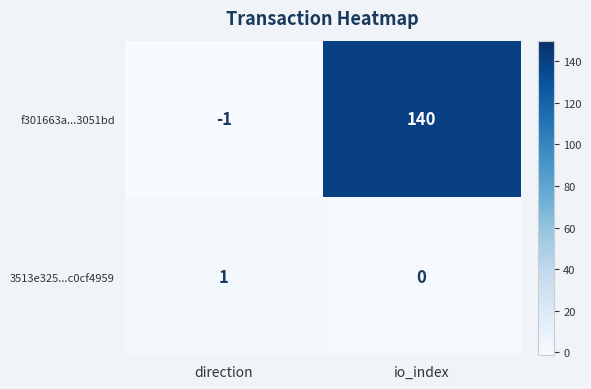

Reading left to right, list all the values displayed in this chart.

f301663a...3051bd: -1	140
3513e325...c0cf4959: 1	0